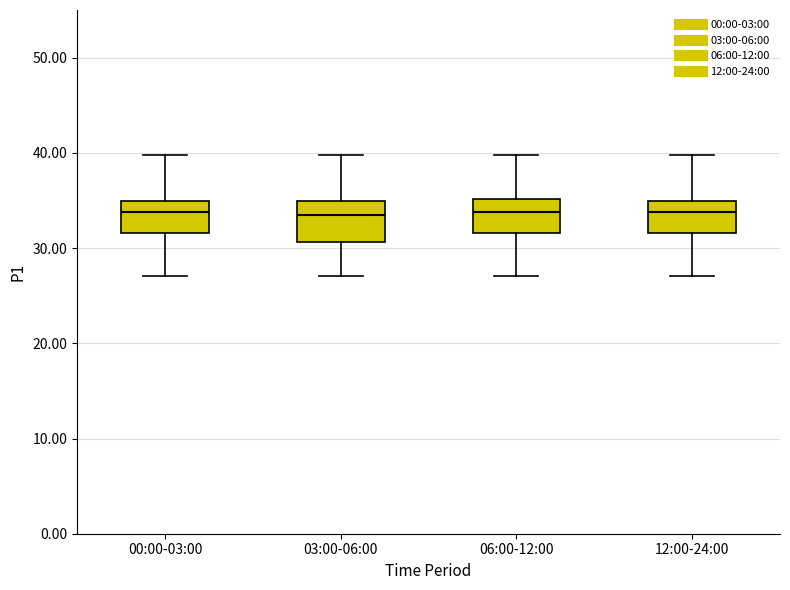

Reading left to right, read every box against the y-axis: the position of its median line, the range the box covers, and the ends of its whiskers. The values are not printed on the chart, so give them approximately, as read against the axis.

00:00-03:00: median 34, box 32 to 35, whiskers 27 to 40
03:00-06:00: median 33, box 31 to 35, whiskers 27 to 40
06:00-12:00: median 34, box 32 to 35, whiskers 27 to 40
12:00-24:00: median 34, box 32 to 35, whiskers 27 to 40